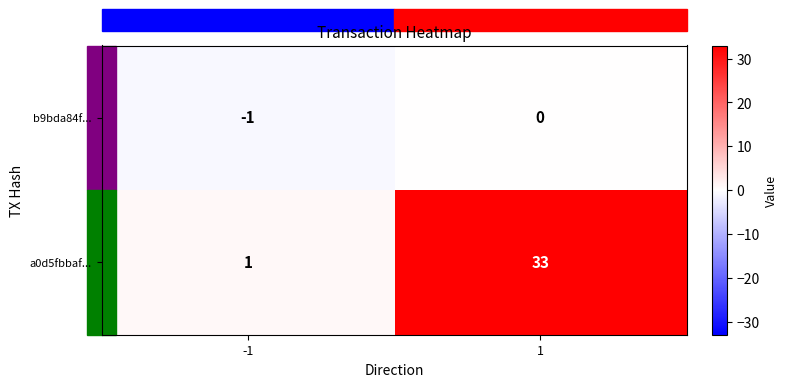

What is the difference between the highest and lowest values at 1?

33